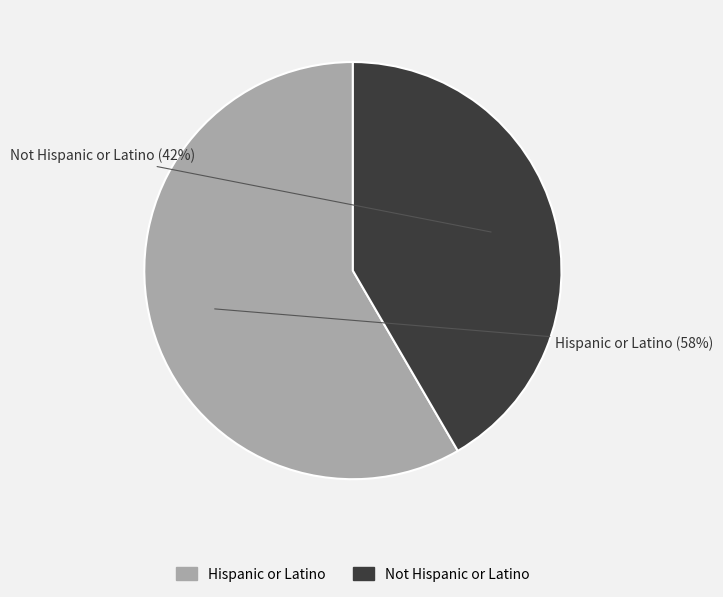

What is the ratio of the value at Hispanic or Latino to the value at Not Hispanic or Latino?

1.4